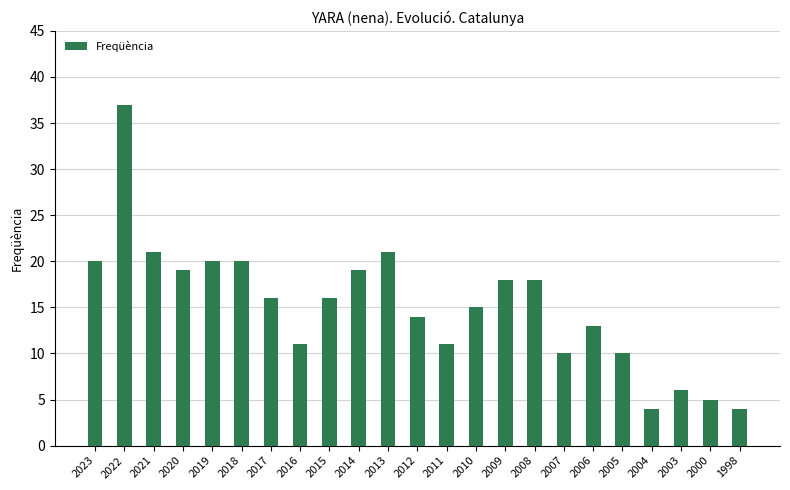

What is the difference between the values at 2006 and 2013?

8